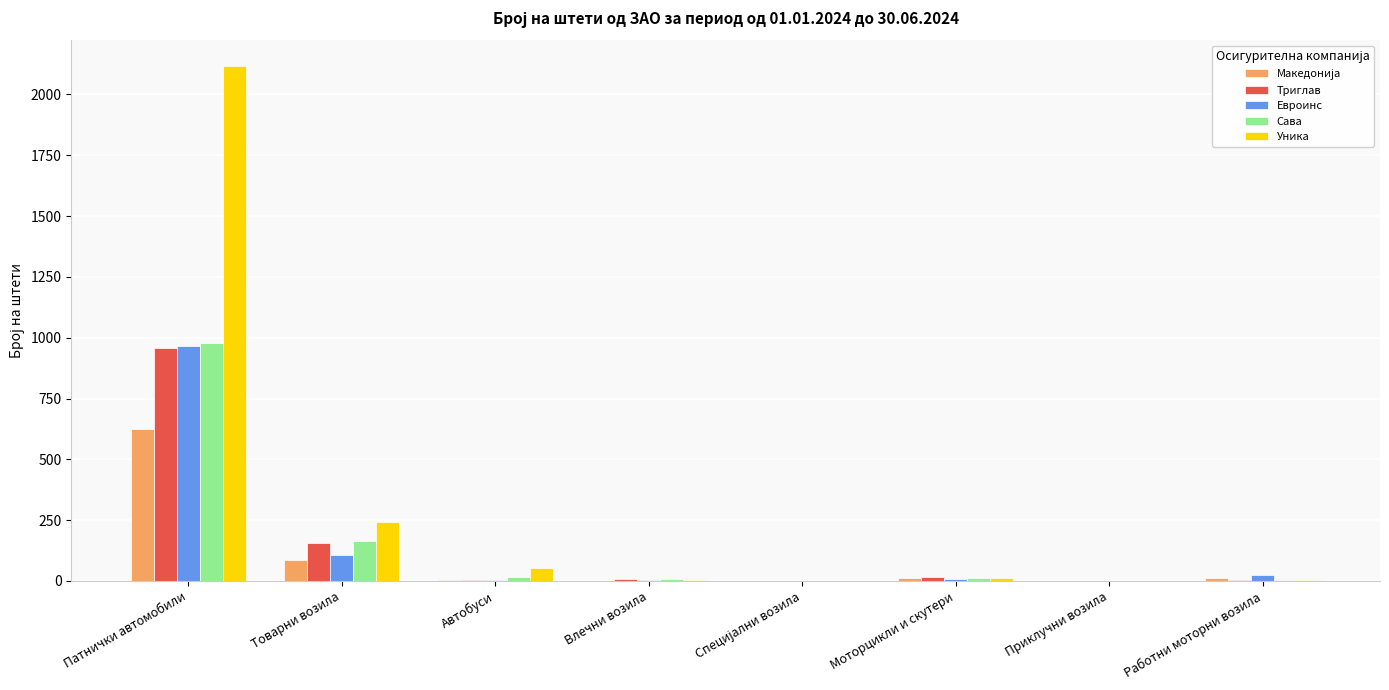

What is the spread (max minus min) of values at Влечни возила?

6